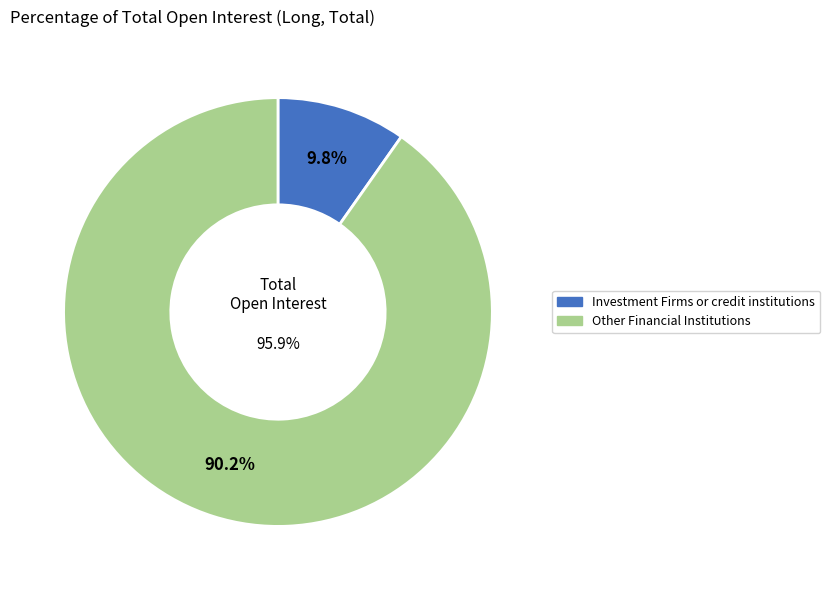

What percentage is the Investment Firms or credit institutions slice, to the nearest percent?

10%